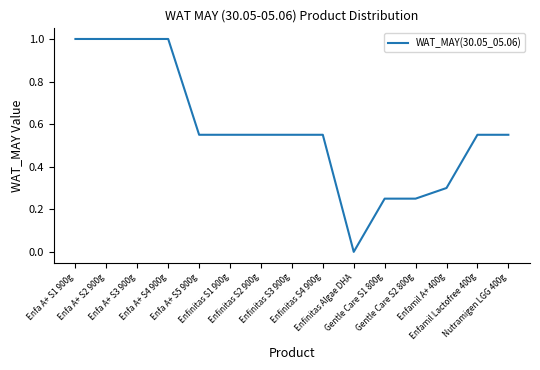

Is it true that the value at Enfa A+ S5 900g is 0.8?

False